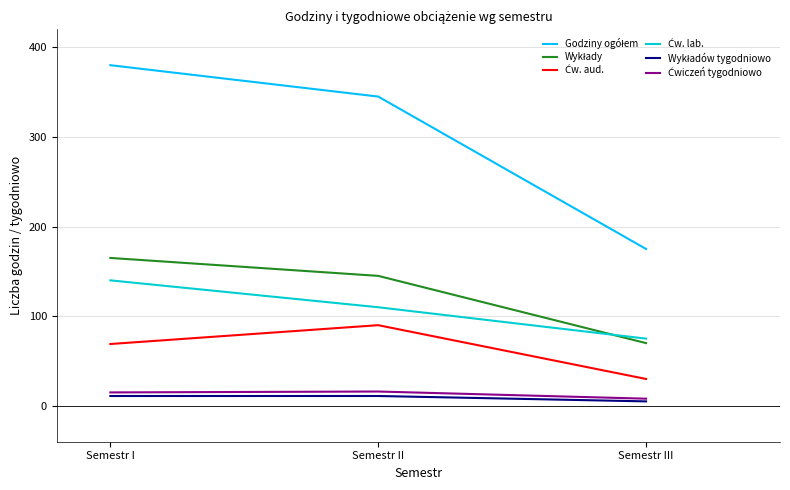

What is the greatest value displayed?

380